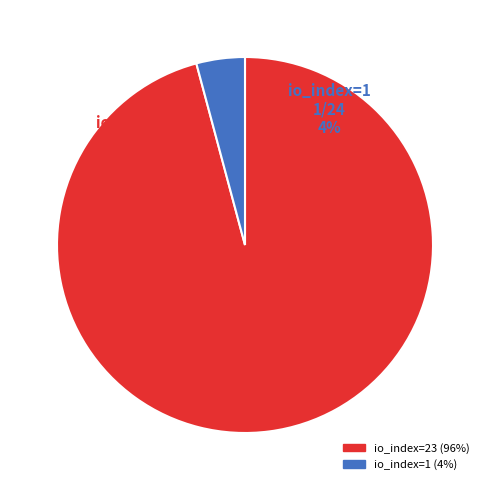

To the nearest percent, what is the difference between the io_index=1 and io_index=23 slice percentages?

92%